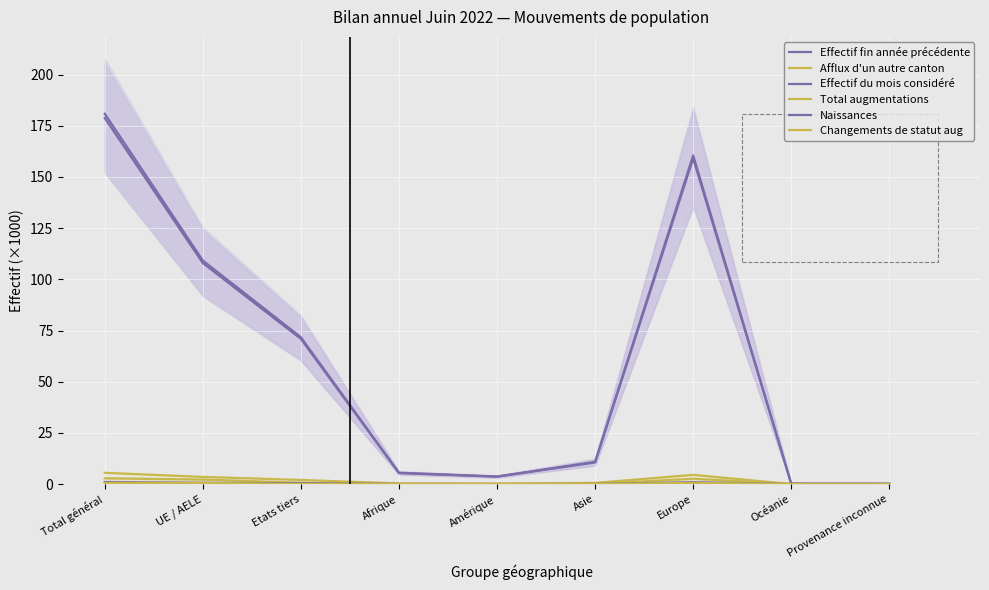

What is the value of the Effectif fin année précédente point at the 5th from the left?

3.6